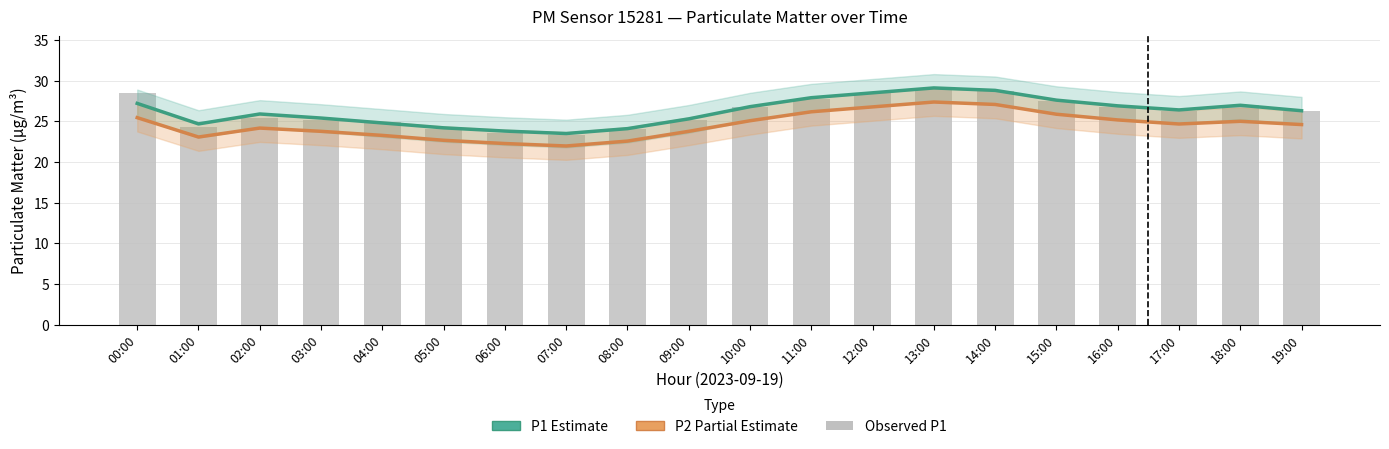

What is the total value across all series at 07:00?

68.8